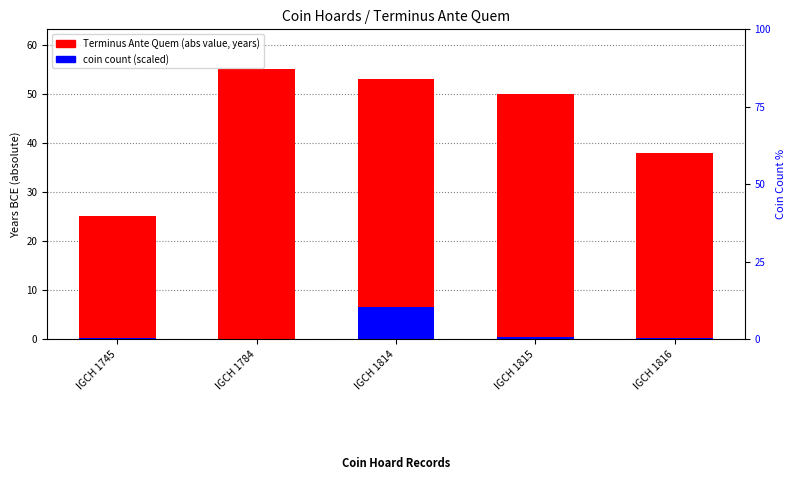

Is it true that coin count (scaled) equals 0.1 at IGCH 1745?

False